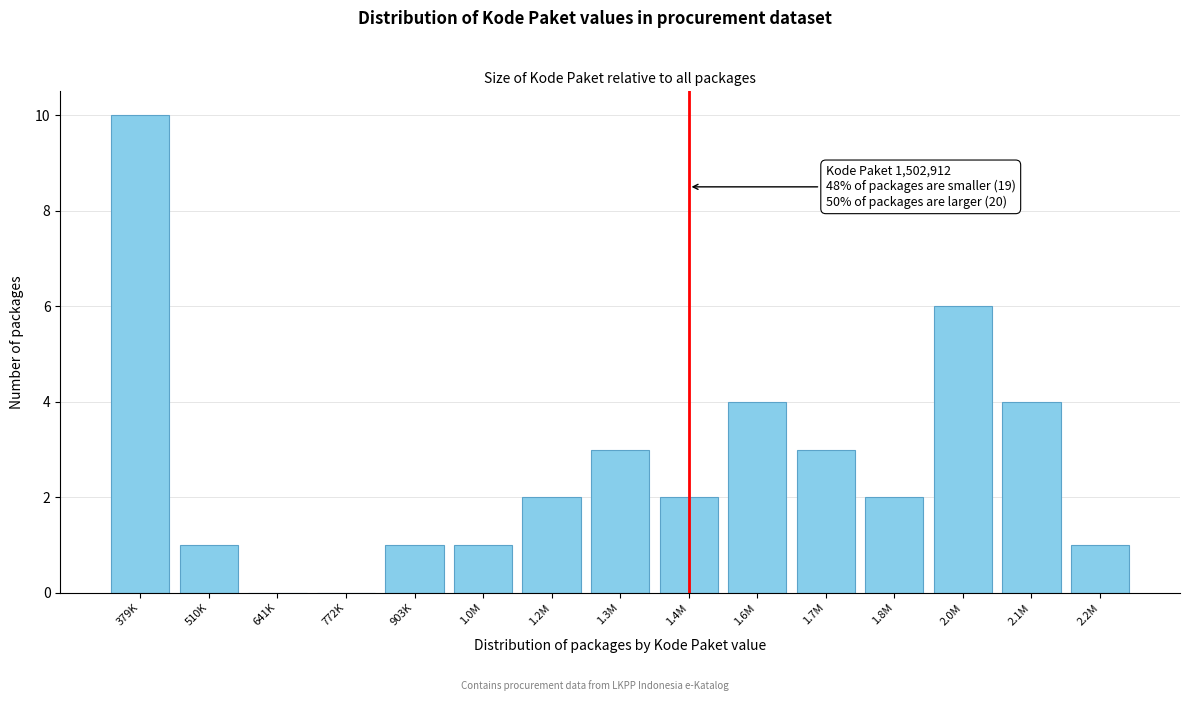

Reading left to right, extract all data points from this chart.

379K=10	510K=1	641K=0	772K=0	903K=1	1.0M=1	1.2M=2	1.3M=3	1.4M=2	1.6M=4	1.7M=3	1.8M=2	2.0M=6	2.1M=4	2.2M=1